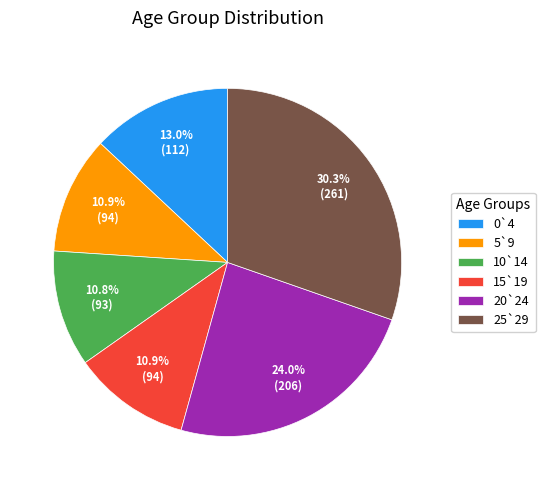

Is there a majority slice in this chart?

No